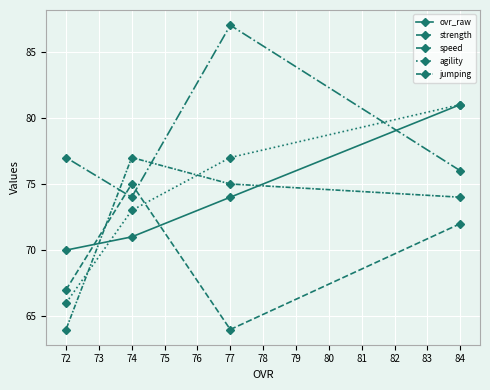

What is the difference between the maximum and second lowest values in the agility series?

8